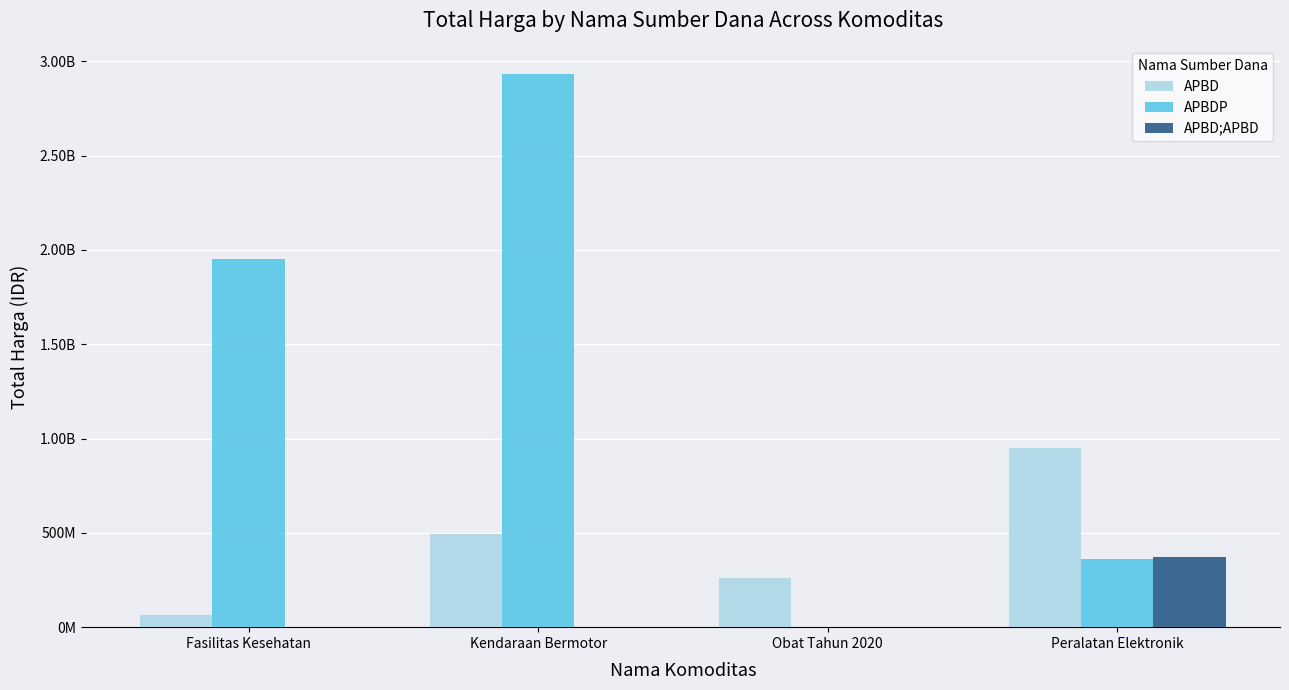

What are all the series names shown in the legend?

APBD, APBDP, APBD;APBD